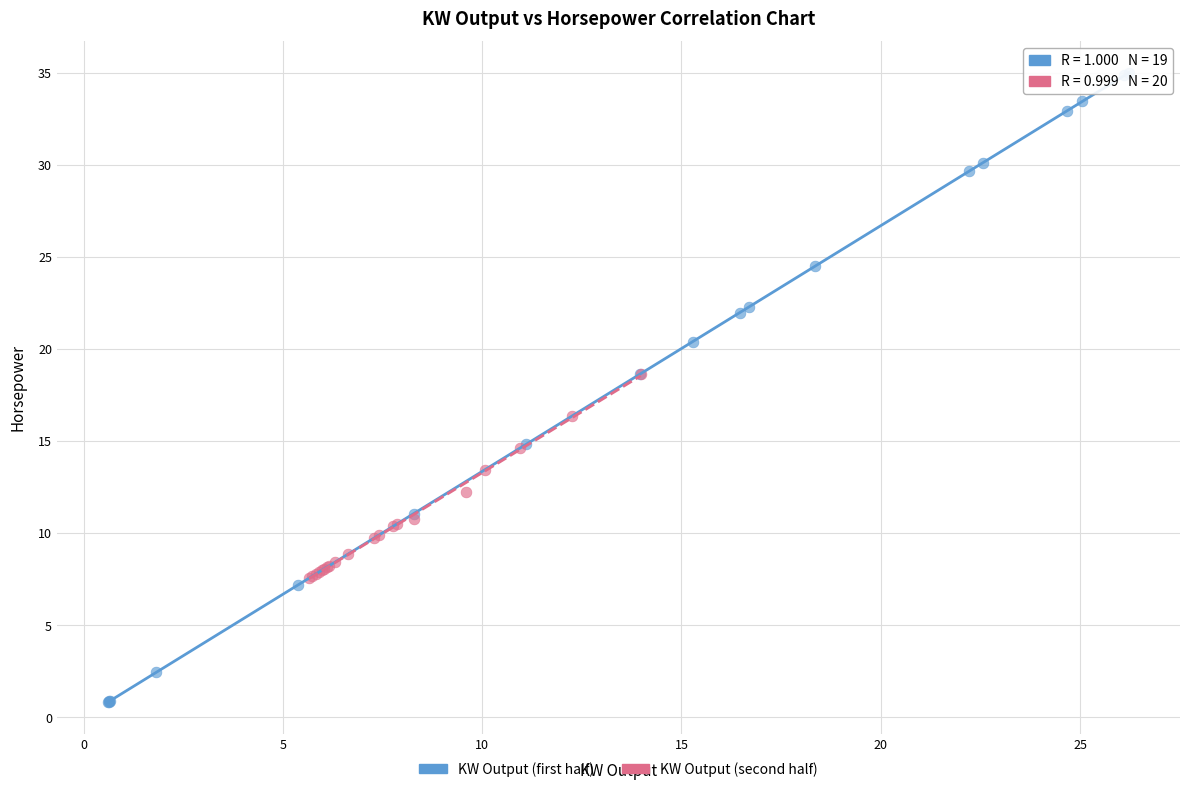

Which series reaches the minimum Y coordinate?

KW Output (first half)